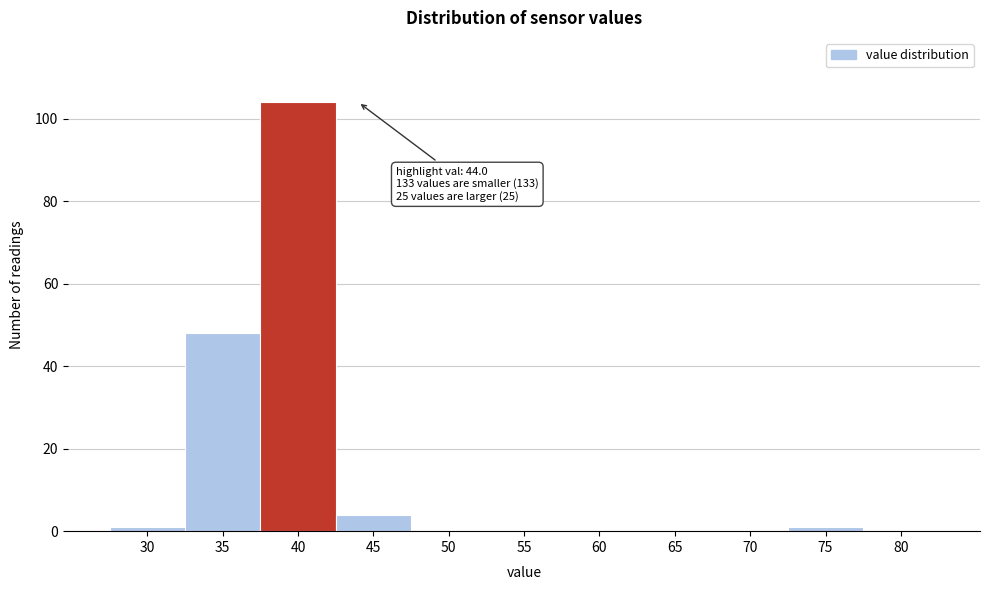

Reading right to left, extract all data points from this chart.

80=0	75=1	70=0	65=0	60=0	55=0	50=0	45=4	40=104	35=48	30=1